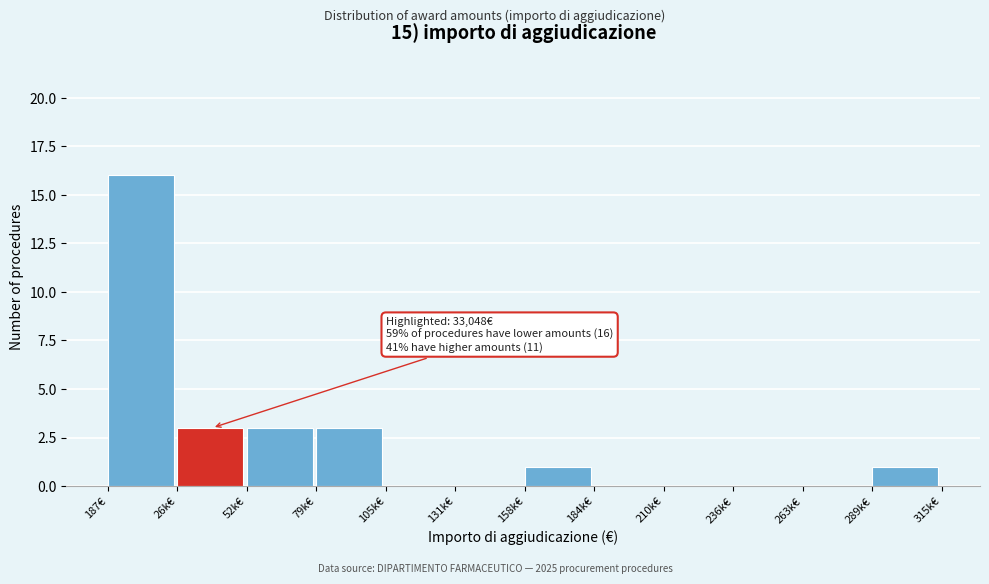

Reading right to left, what are all the values shown in this chart?

289k€=1	263k€=0	236k€=0	210k€=0	184k€=0	158k€=1	131k€=0	105k€=0	79k€=3	52k€=3	26k€=3	187€=16